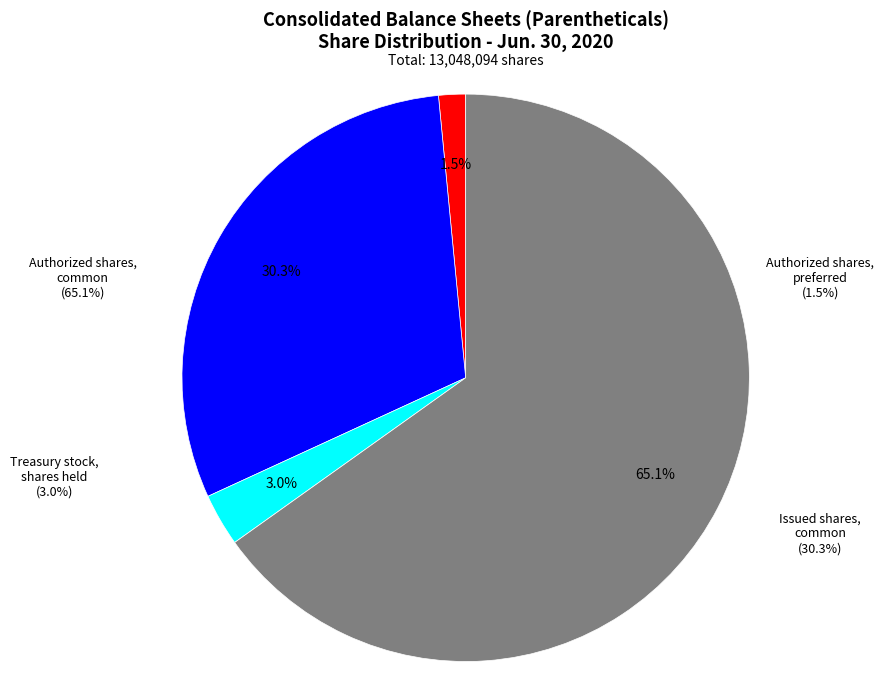

Which category has the smallest portion of the pie?

Authorized shares, preferred